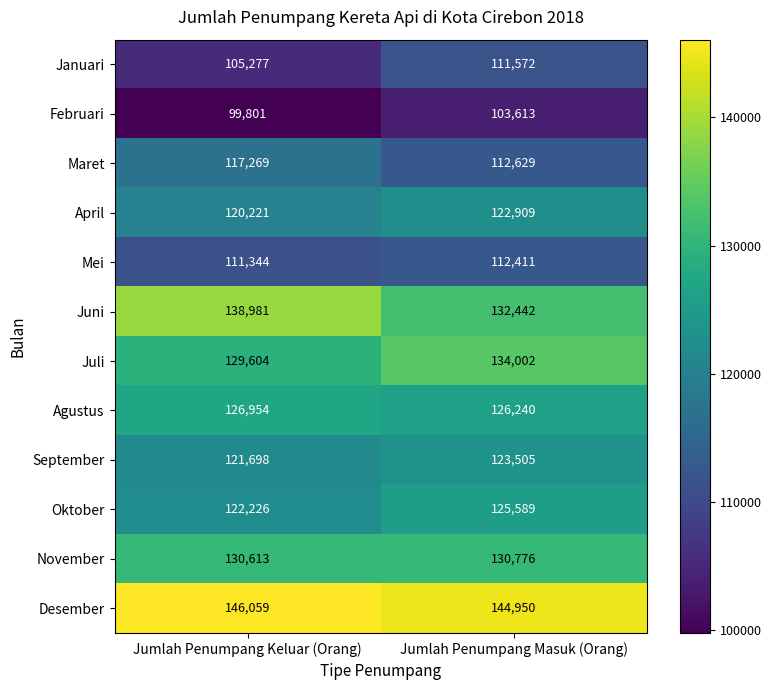

Between Jumlah Penumpang Keluar (Orang) and Jumlah Penumpang Masuk (Orang), which series saw the biggest shift?

Juni